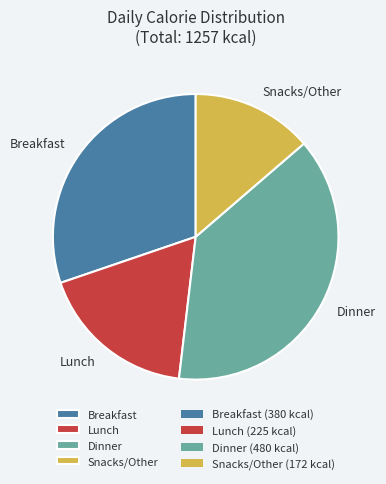

Rank the categories by value from highest to lowest.

Dinner, Breakfast, Lunch, Snacks/Other